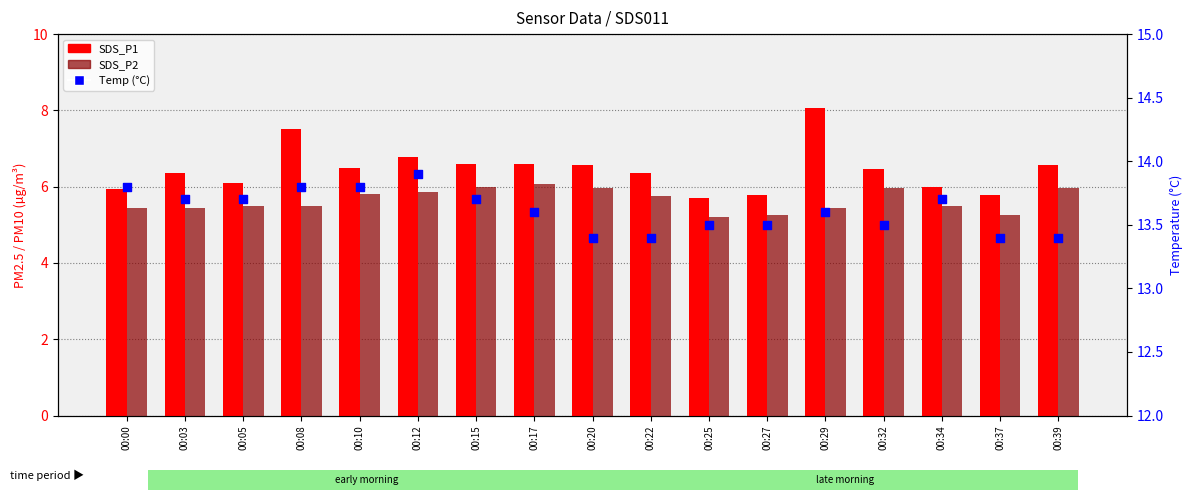

Which series has the largest total across all categories?

Temp (°C)